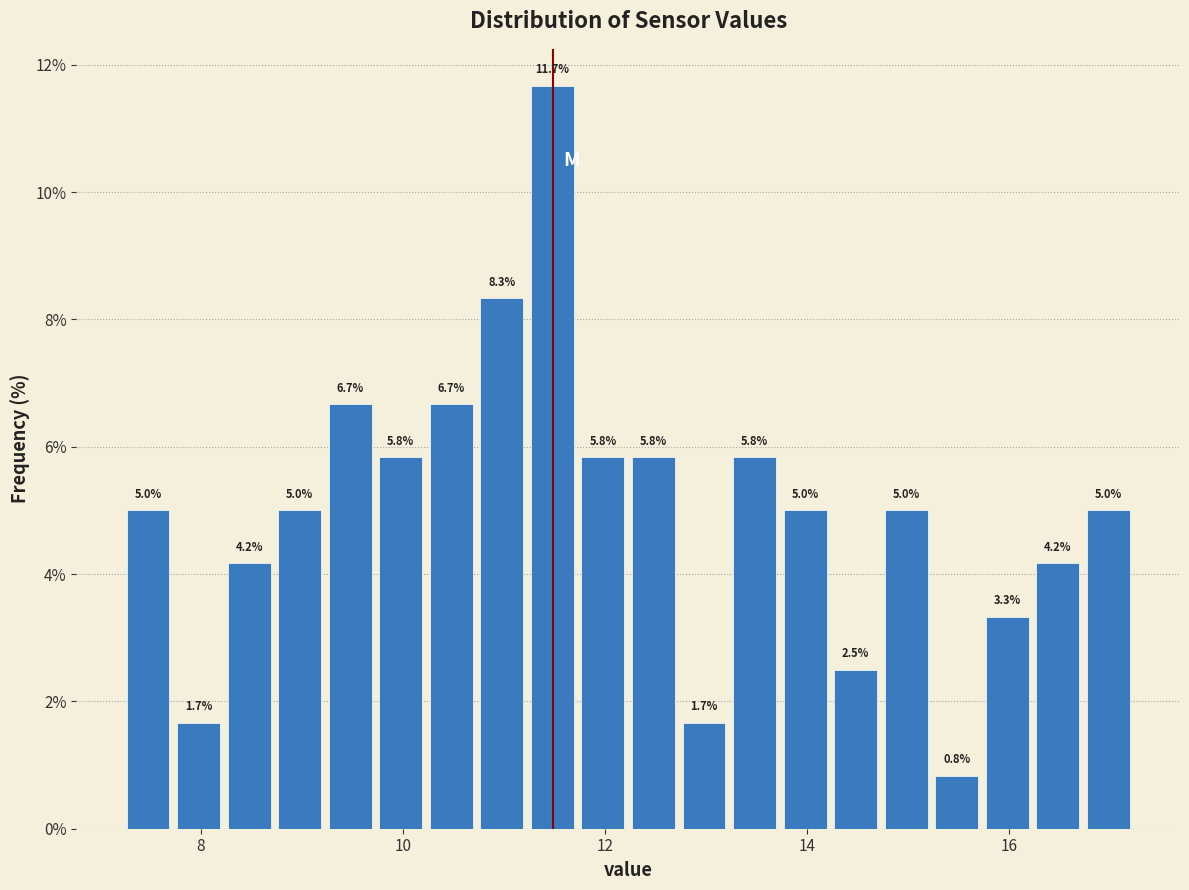

Around what value on the x-axis is the tallest bar? Give the approximate position of its centre, as read against the axis.

11.4